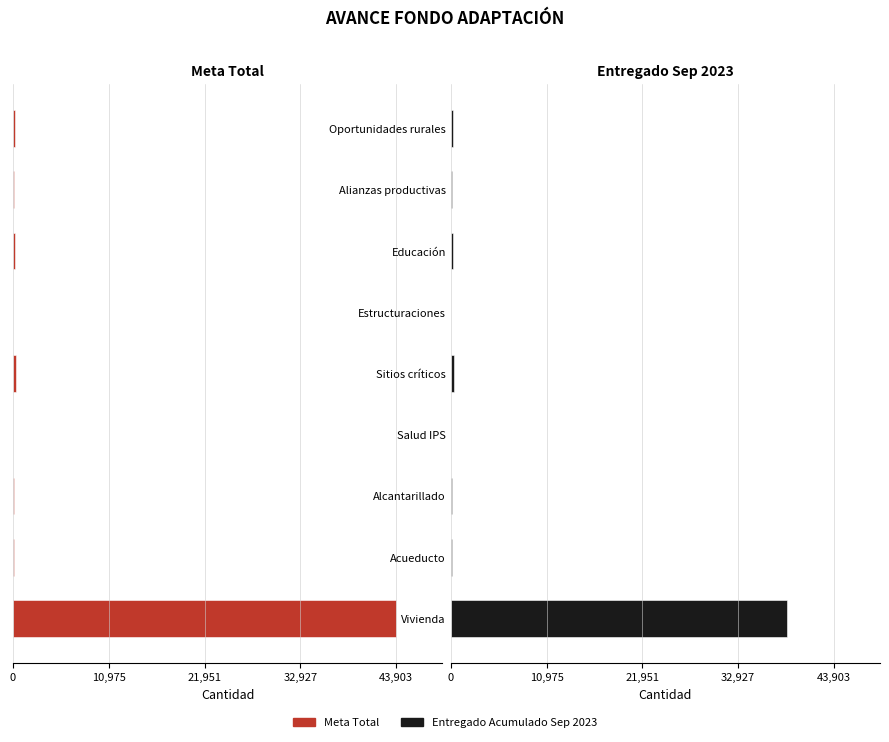

Which series has the largest range (max minus min)?

Meta Total